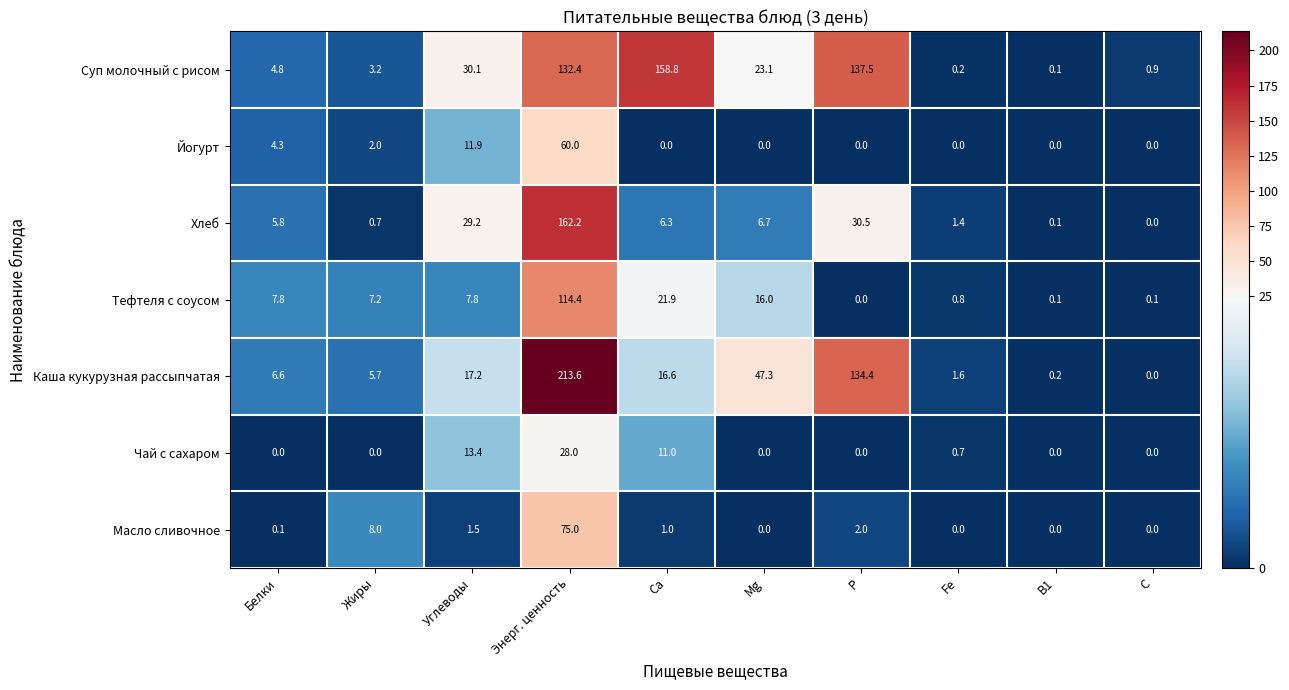

What is the total value across all series at Fe?

4.7